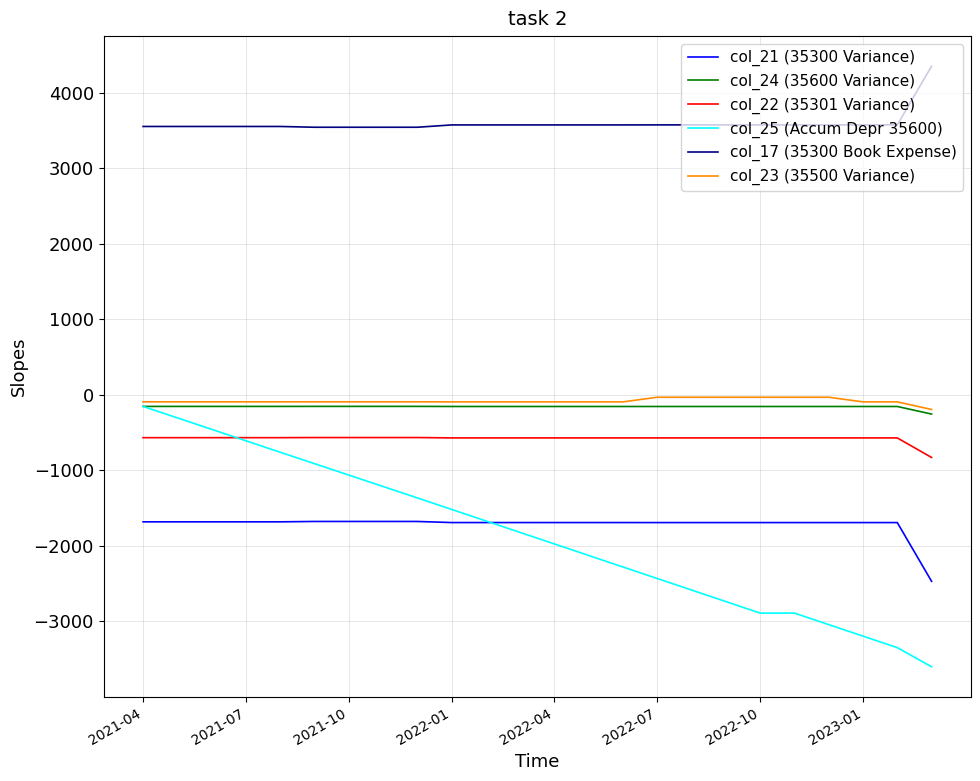

What is the difference between the maximum and minimum values in the col_25 (Accum Depr 35600) series?

3448.0